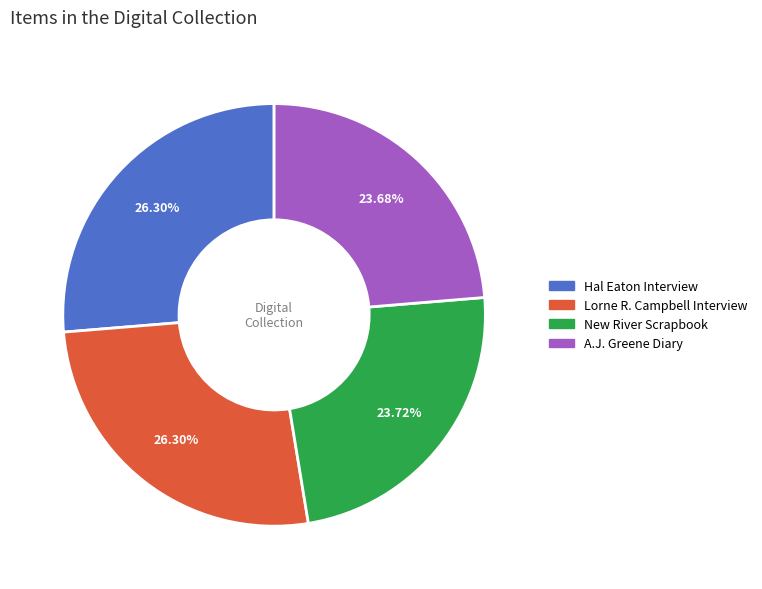

Is there any slice that represents more than half of the pie?

No